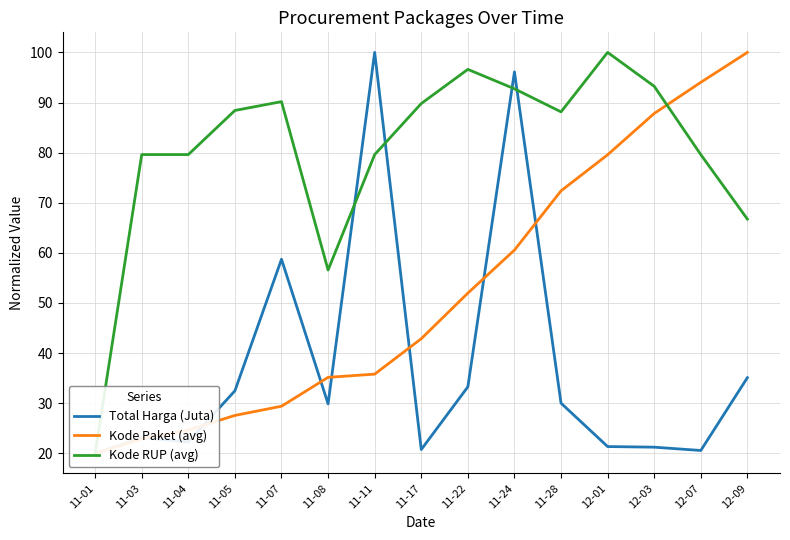

How many lines are shown in the chart?

3